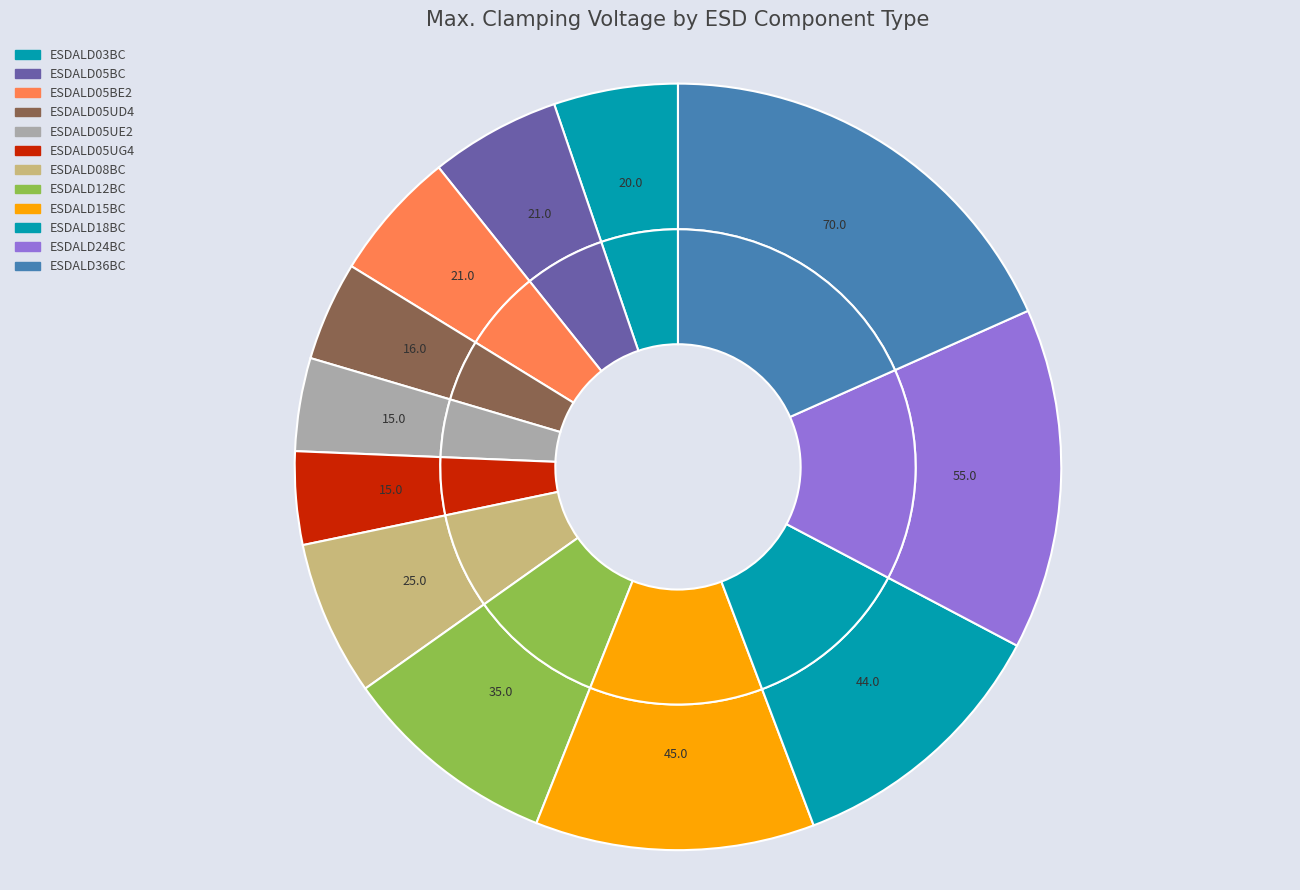

Which has a higher value, ESDALD05BE2 or ESDALD15BC?

ESDALD15BC